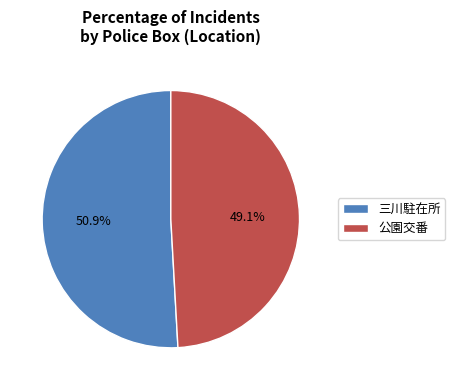

Which has a higher value, 公園交番 or 三川駐在所?

三川駐在所